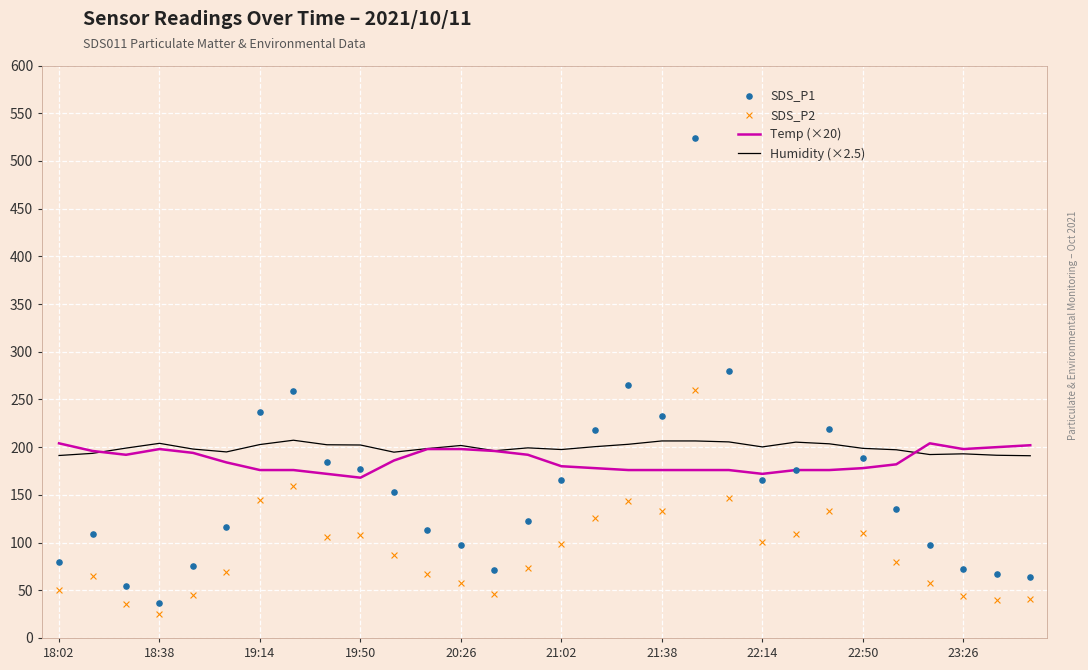

What is the lowest value of the Temp (×20) series?

168.0